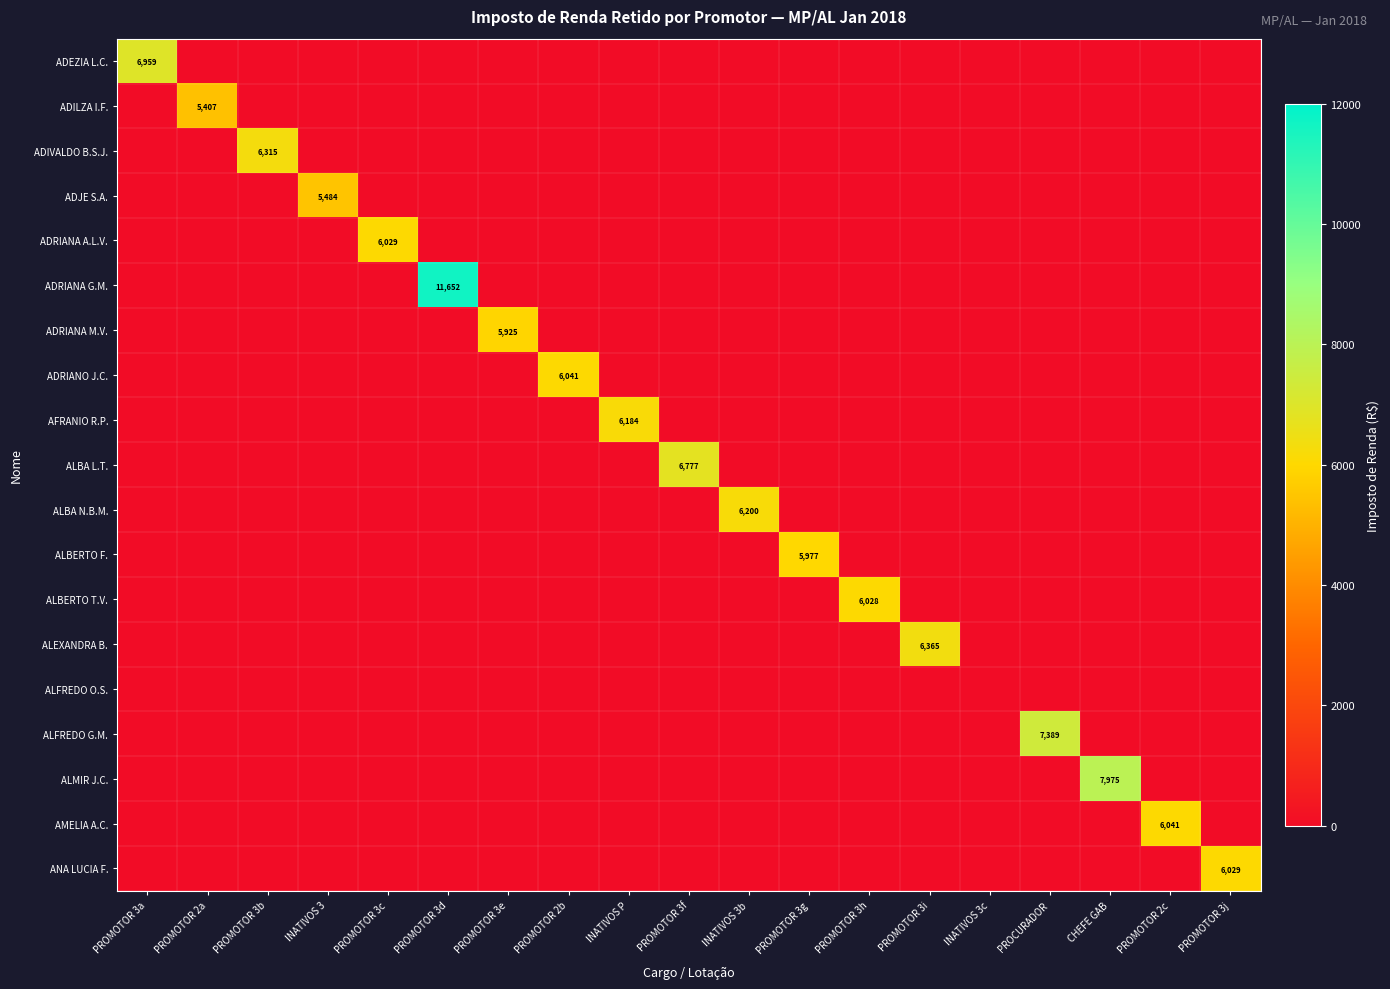

How many data points does each series have?

19